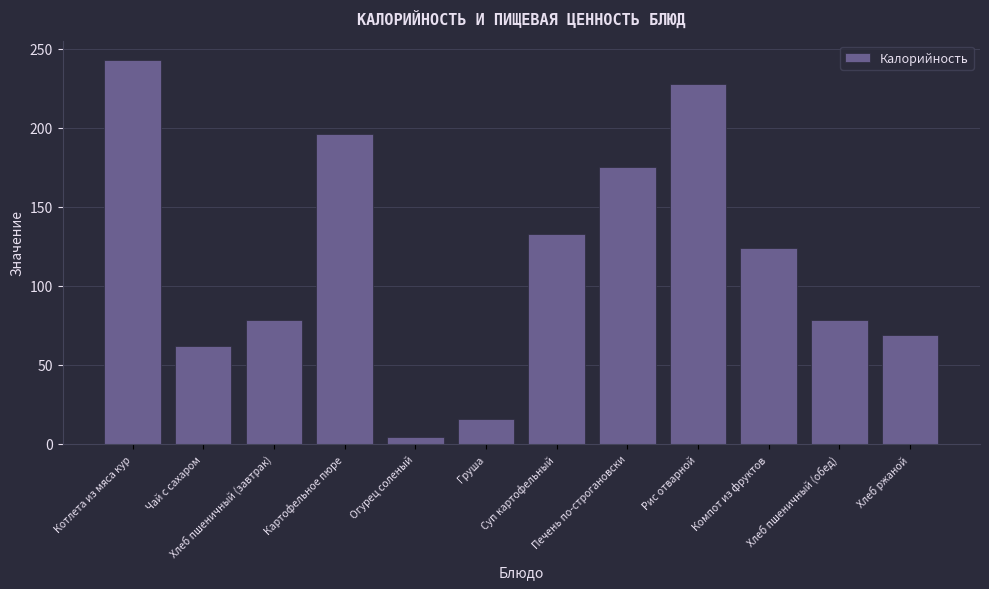

What is the label of the 6th bar from the right?

Суп картофельный